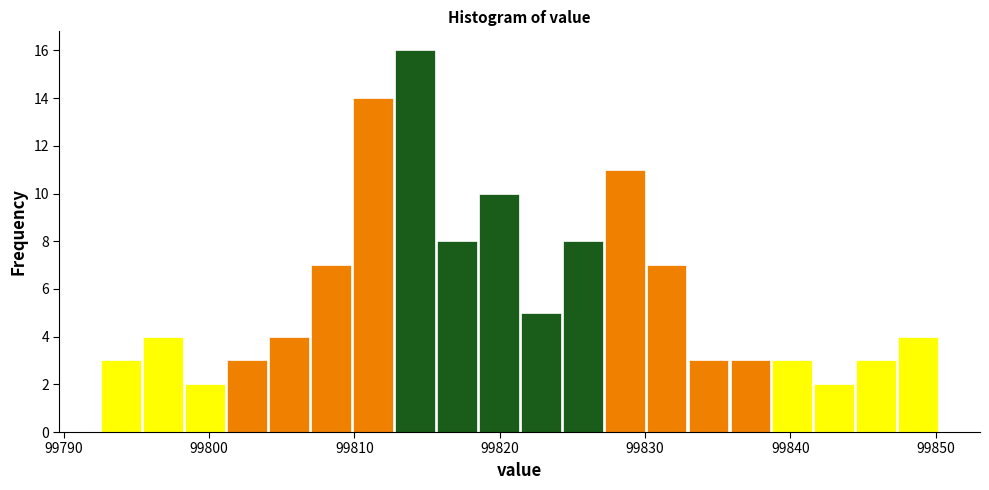

Read against the x-axis, roughly where is the centre of the tallest bar?

99814